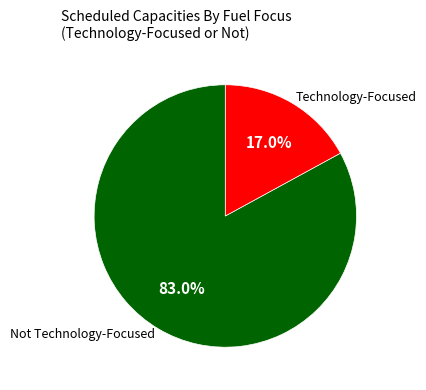

Is Not Technology-Focused the majority of the pie?

Yes